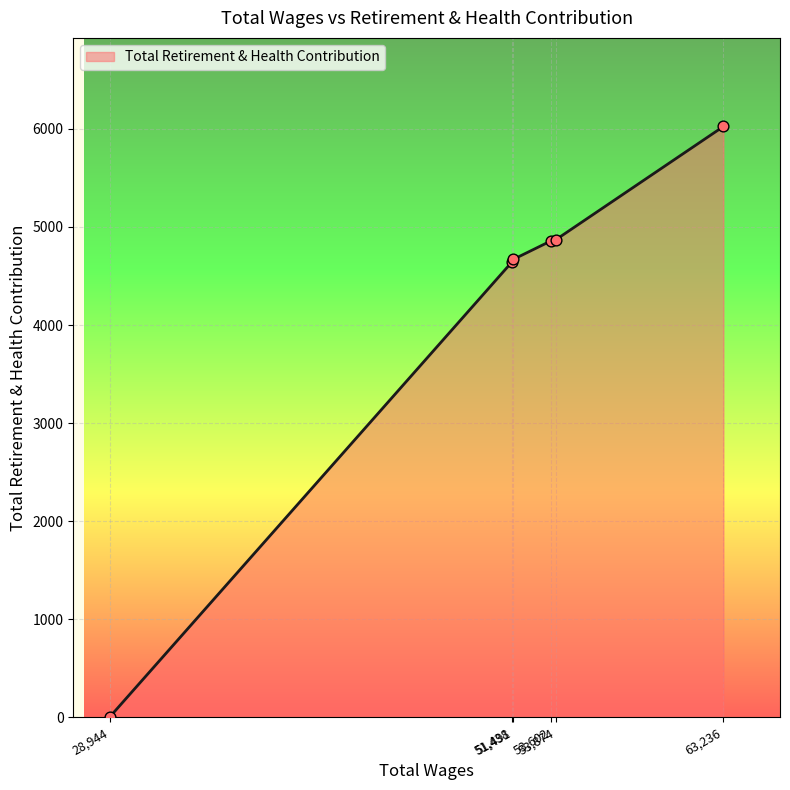

What is the difference between the maximum and minimum values?

6025